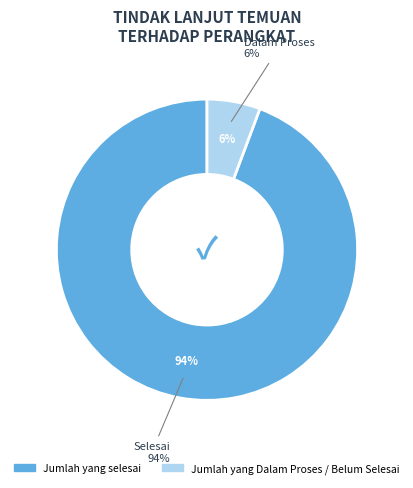

What is the ratio of the value at Jumlah yang Dalam Proses / Belum Selesai to the value at Jumlah yang selesai?

0.1